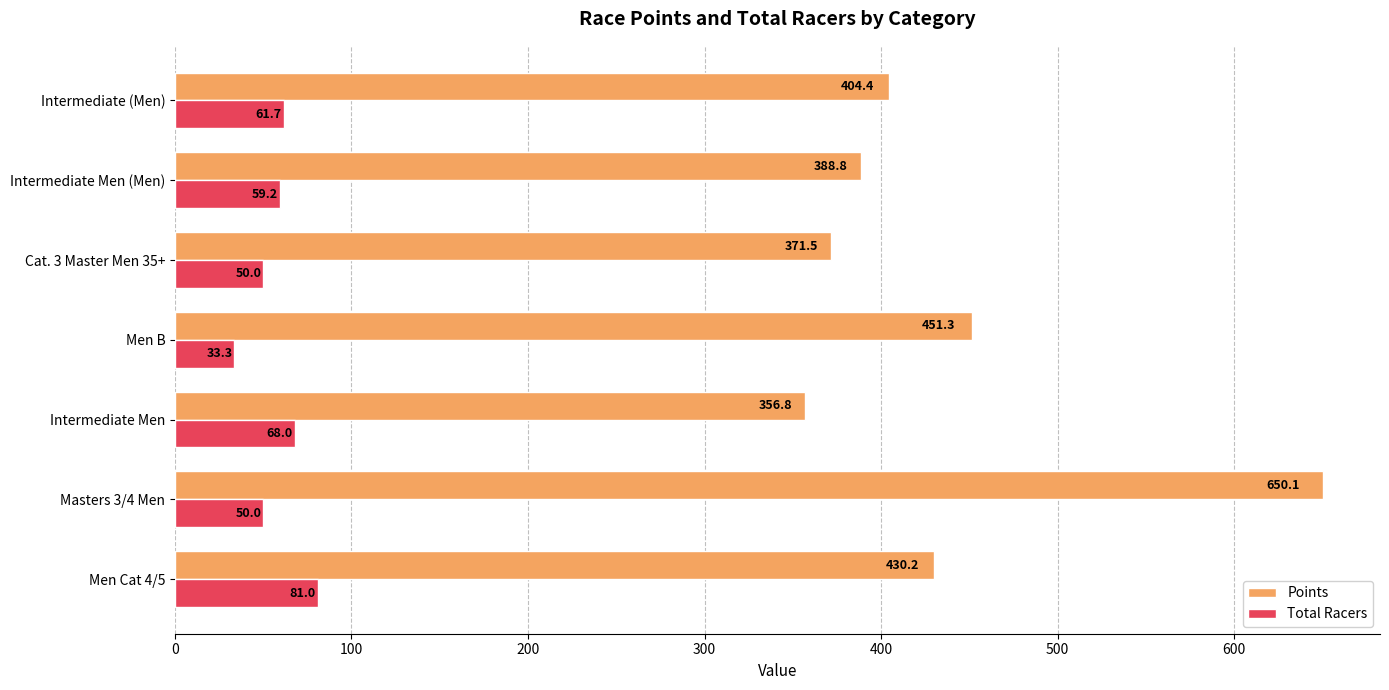

Which label corresponds to the smallest value in the chart?

Men B